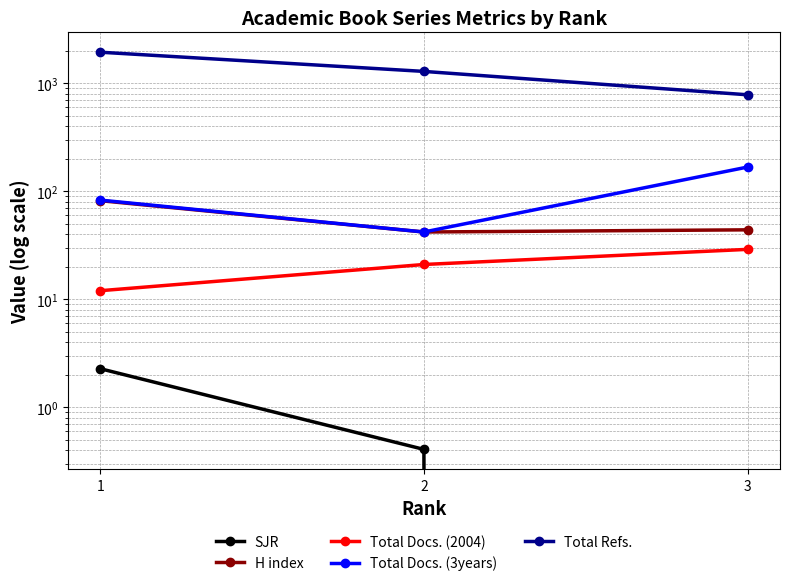

Which series has the largest range (max minus min)?

Total Refs.